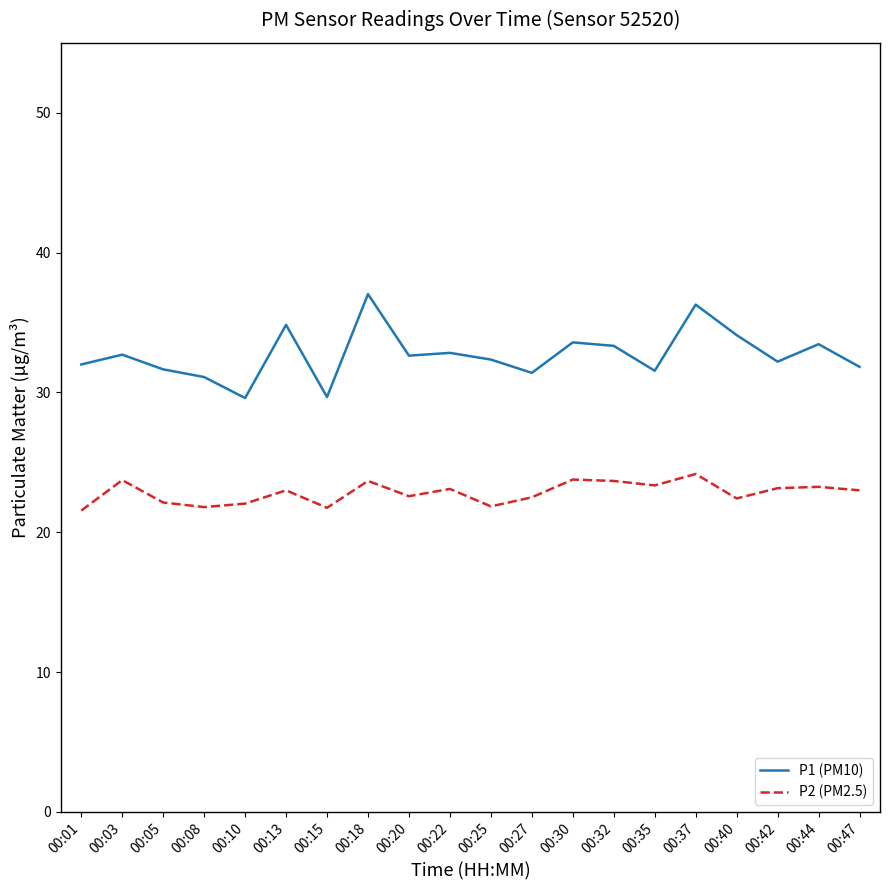

What is the difference between the P1 (PM10) values at 00:27 and 00:15?

1.7